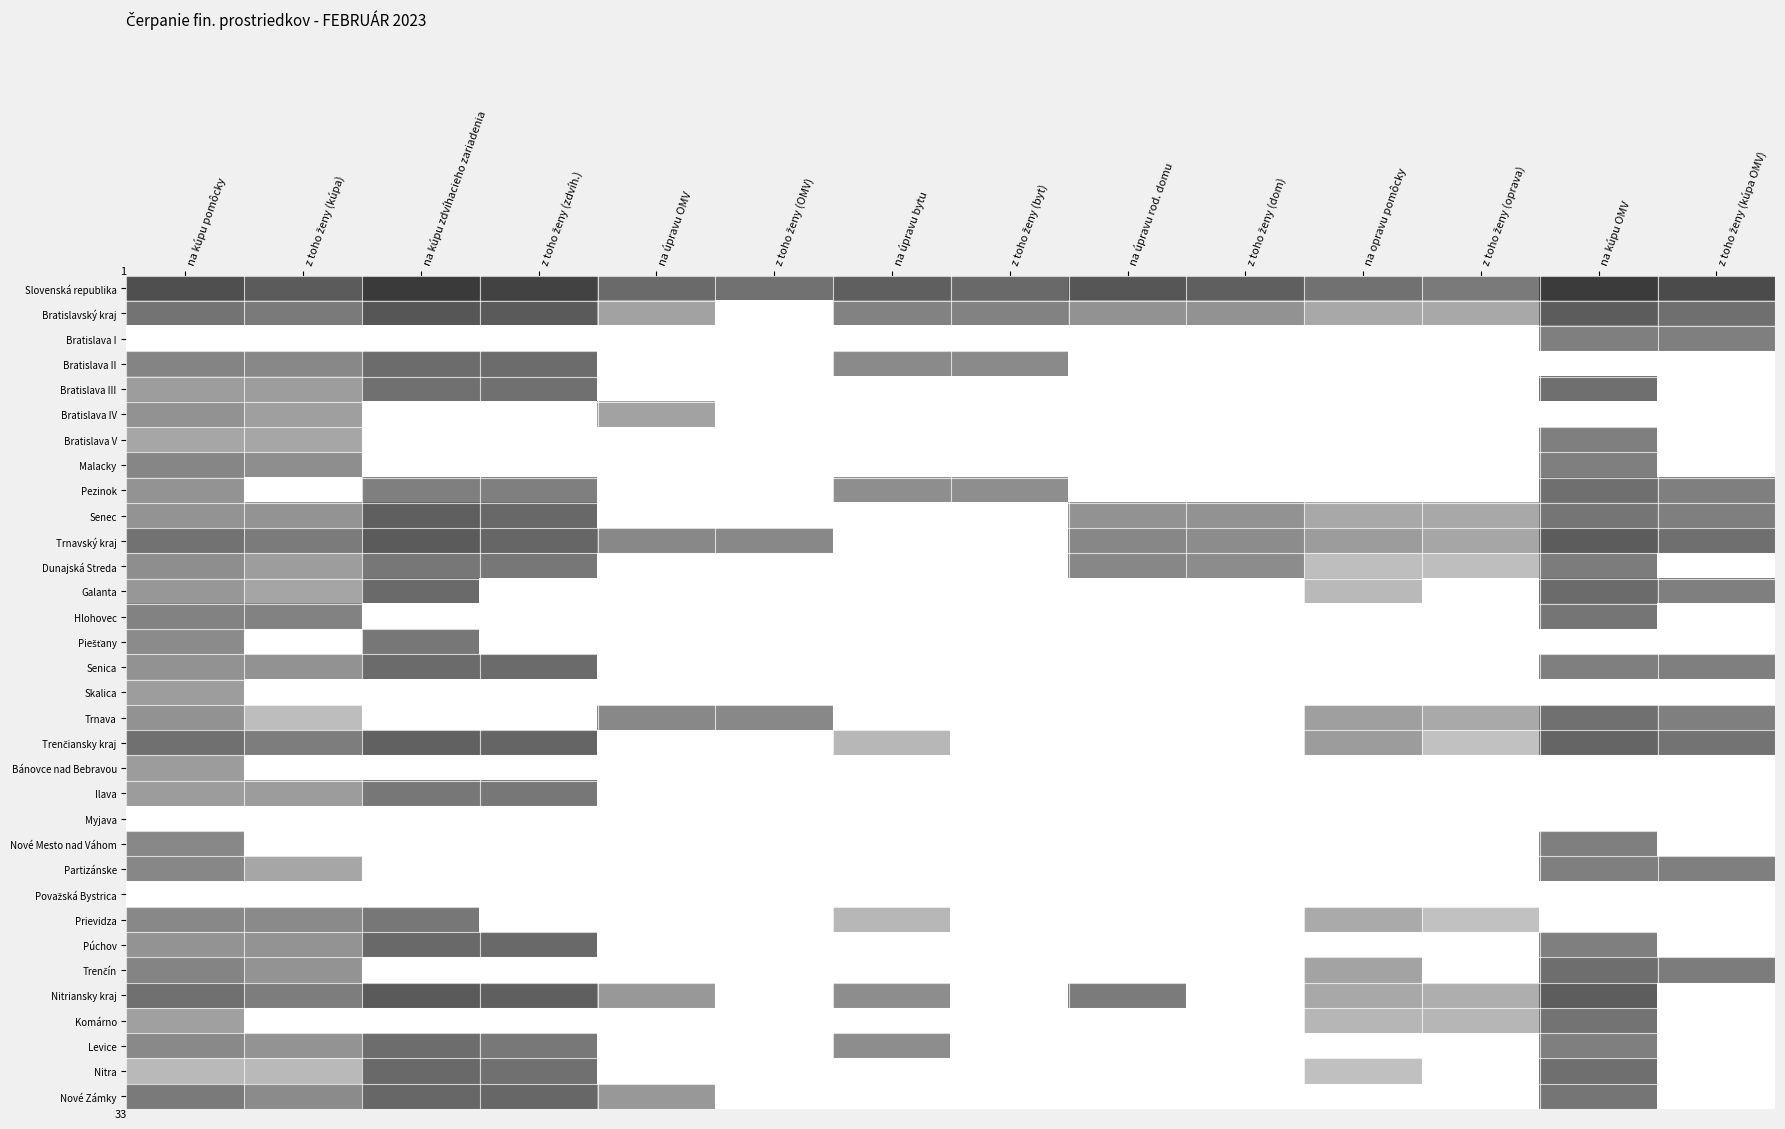

At which category is the sum across all series the highest?

na kúpu pomôcky